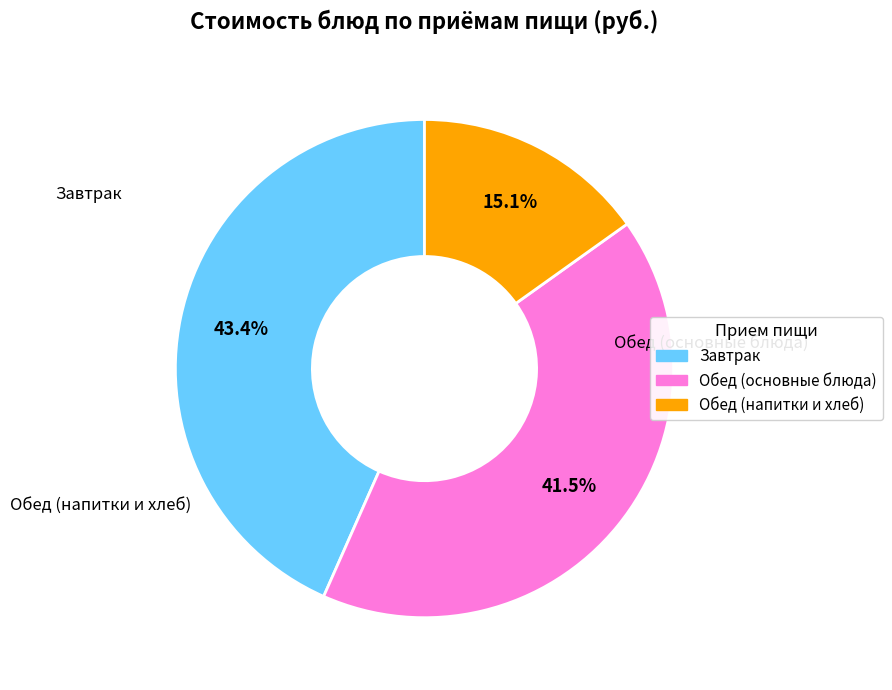

Does any single category account for the majority?

No